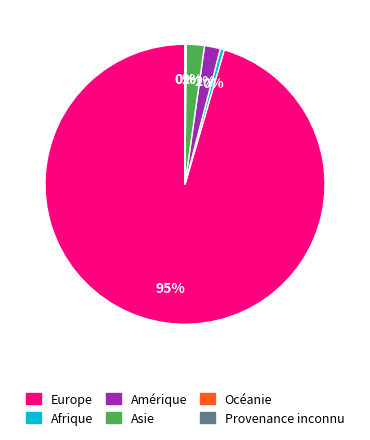

What is the largest slice in the pie chart?

Europe